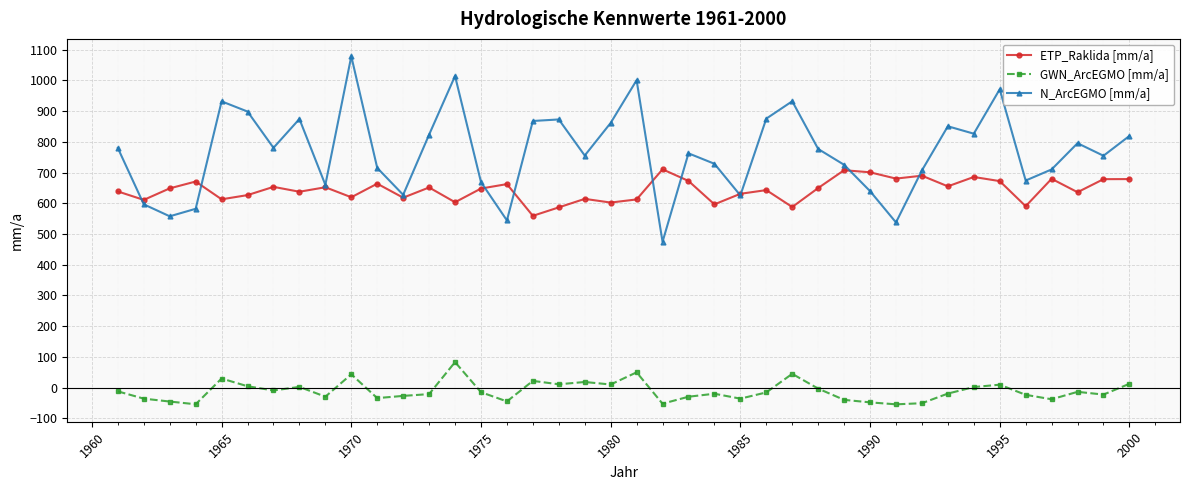

What is the value of the ETP_Raklida [mm/a] point at the 20th from the left?

602.2